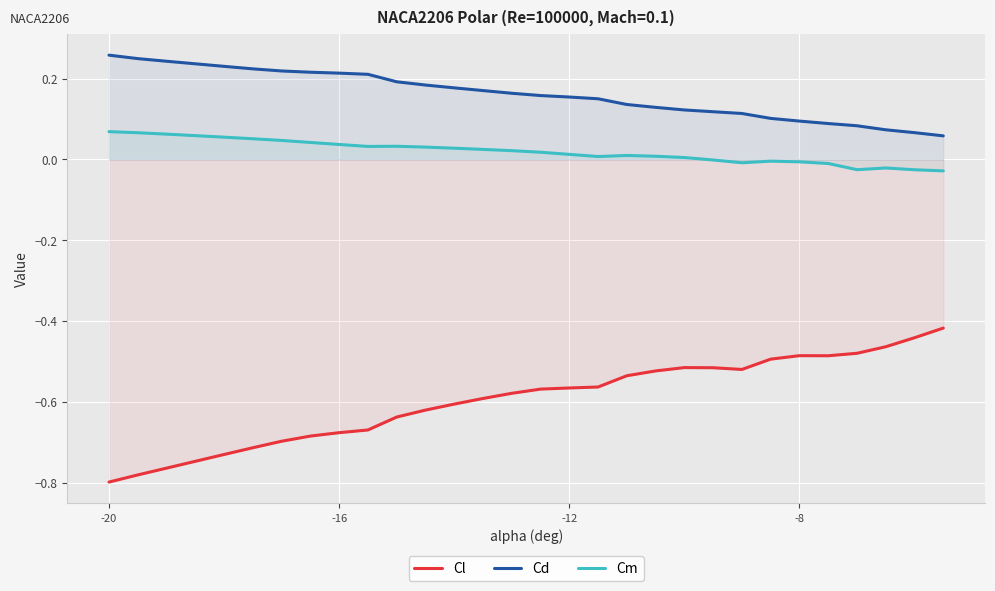

Rank the series by their average value, from lowest to highest.

Cl, Cm, Cd